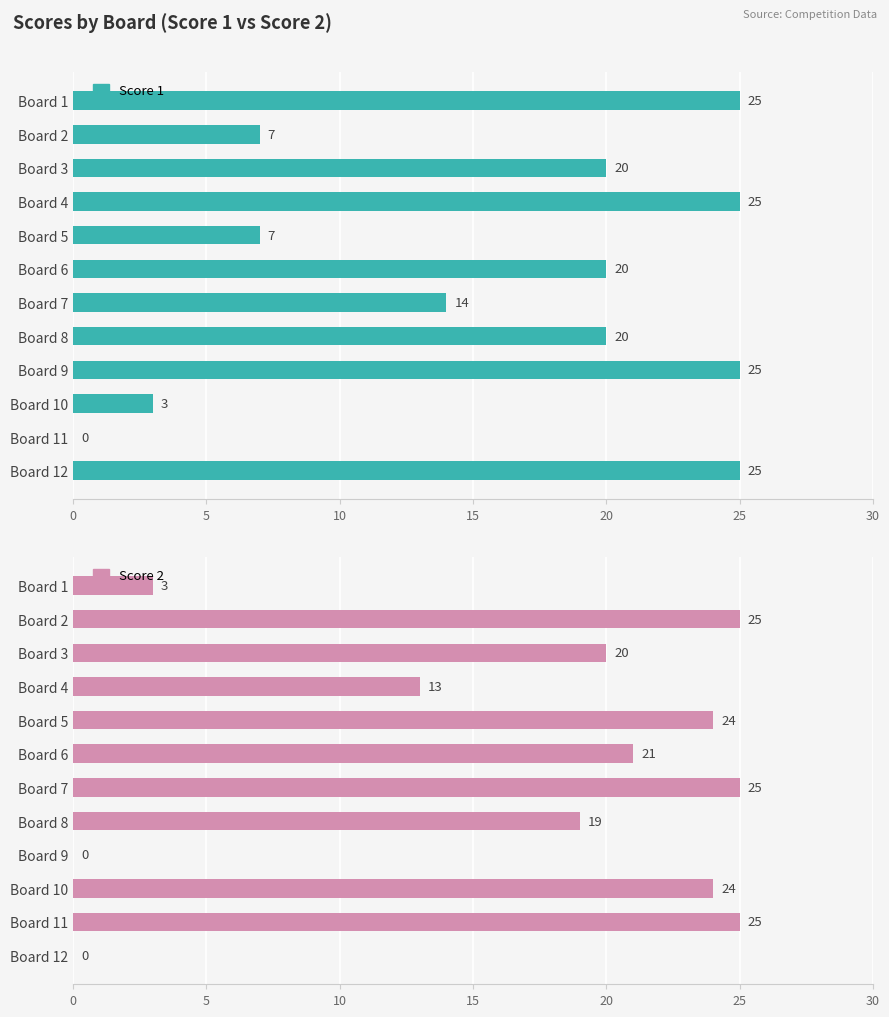

What is the difference between the maximum and minimum values in the Score 1 series?

25